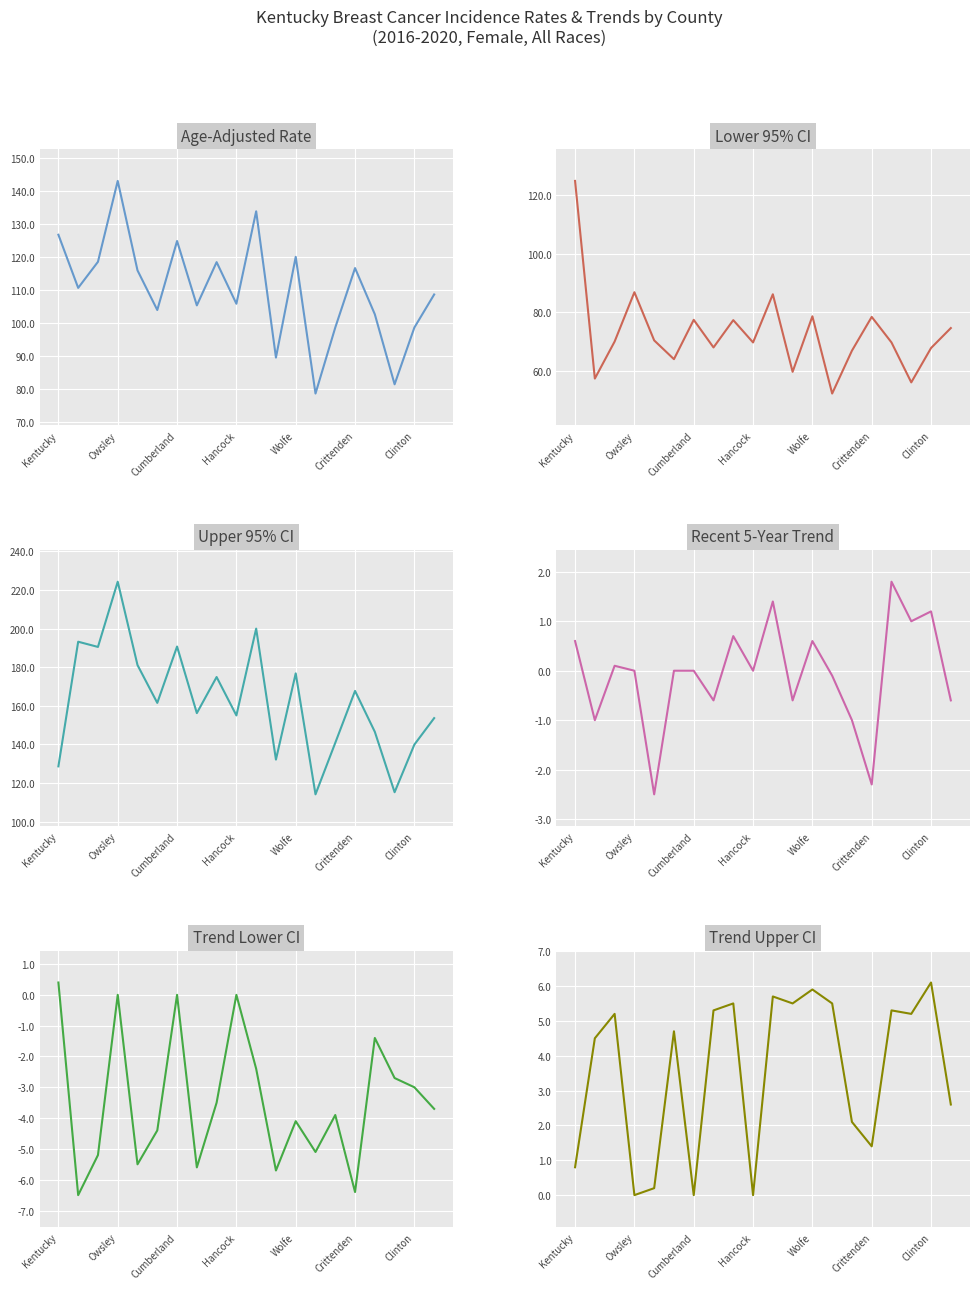

At how many categories does at least one series exceed 167?

9